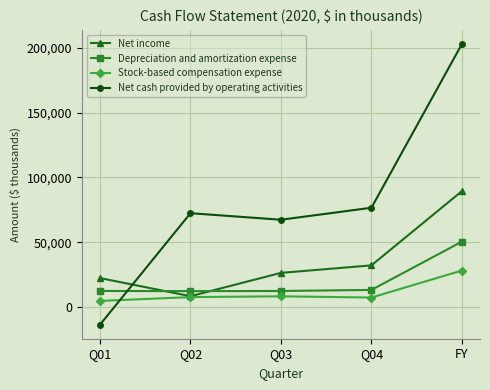

Rank the series by their maximum value, from highest to lowest.

Net cash provided by operating activities, Net income, Depreciation and amortization expense, Stock-based compensation expense